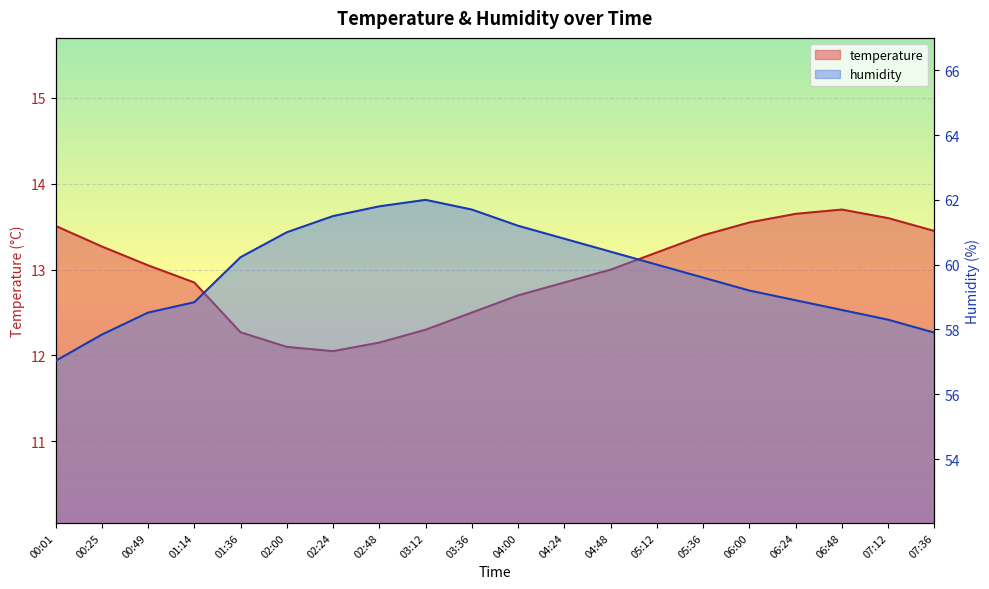

What is the total value across all series at 01:36?

72.5